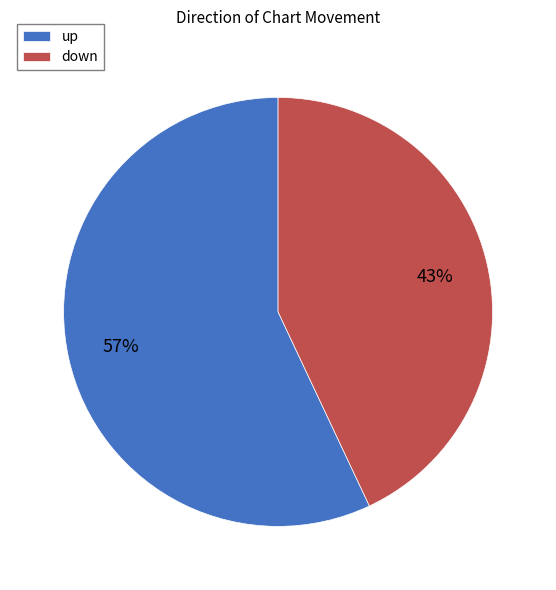

What is the majority slice?

up